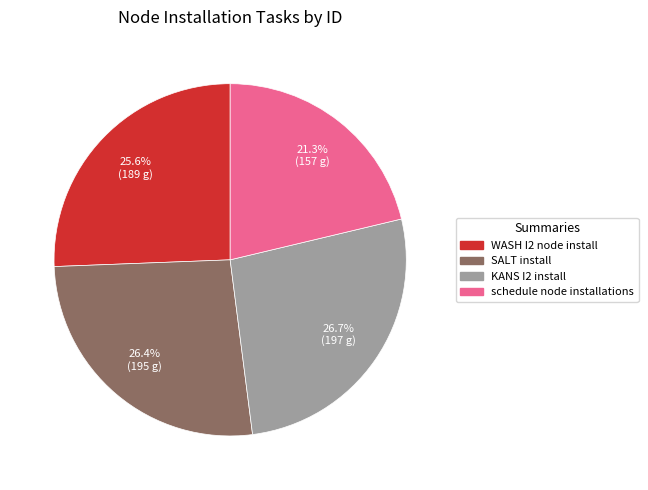

How many slices are in this pie chart?

4